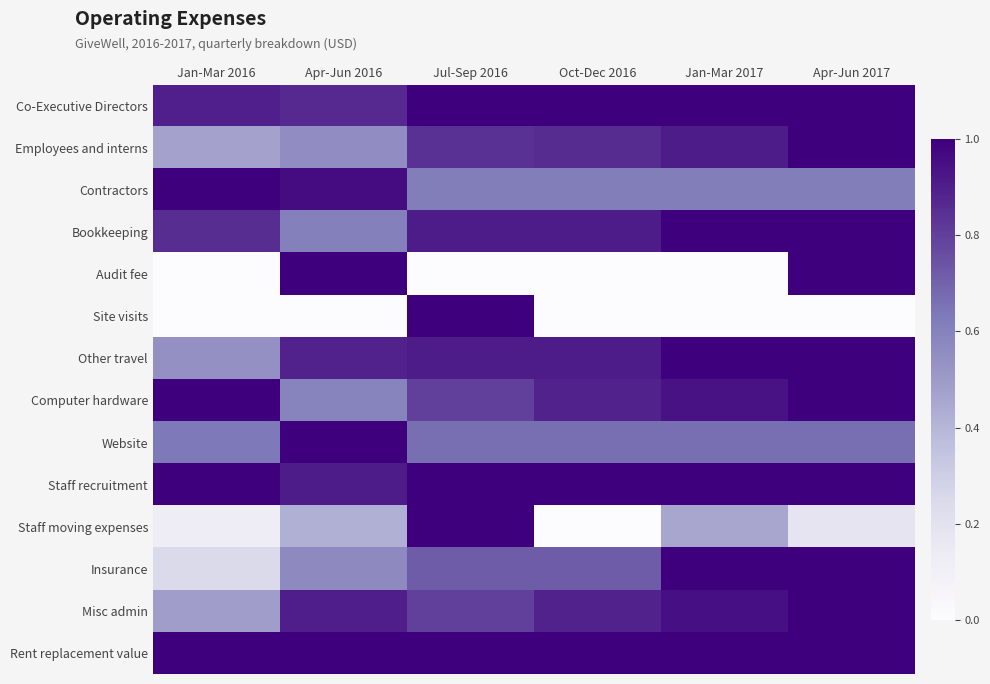

Which series has the widest spread of values?

Audit fee